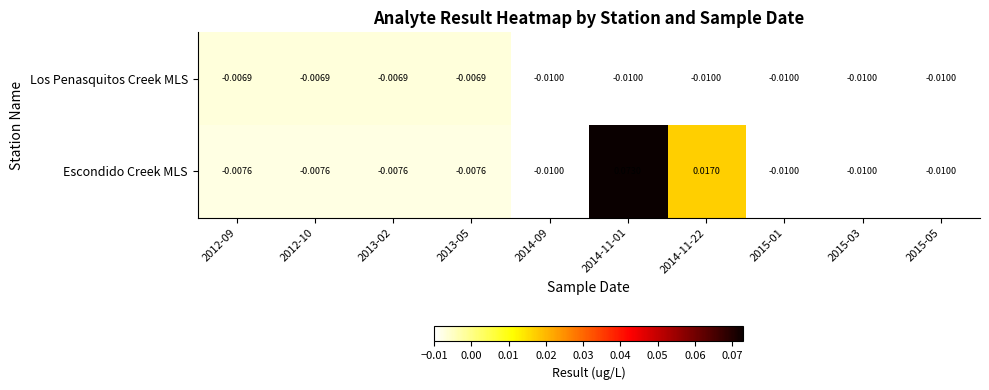

Rank the series by their maximum value, from lowest to highest.

Los Penasquitos Creek MLS, Escondido Creek MLS